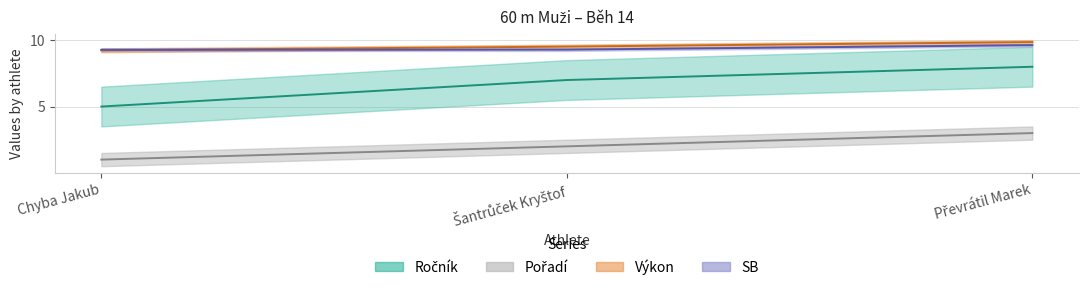

Which series has the largest total across all categories?

Výkon